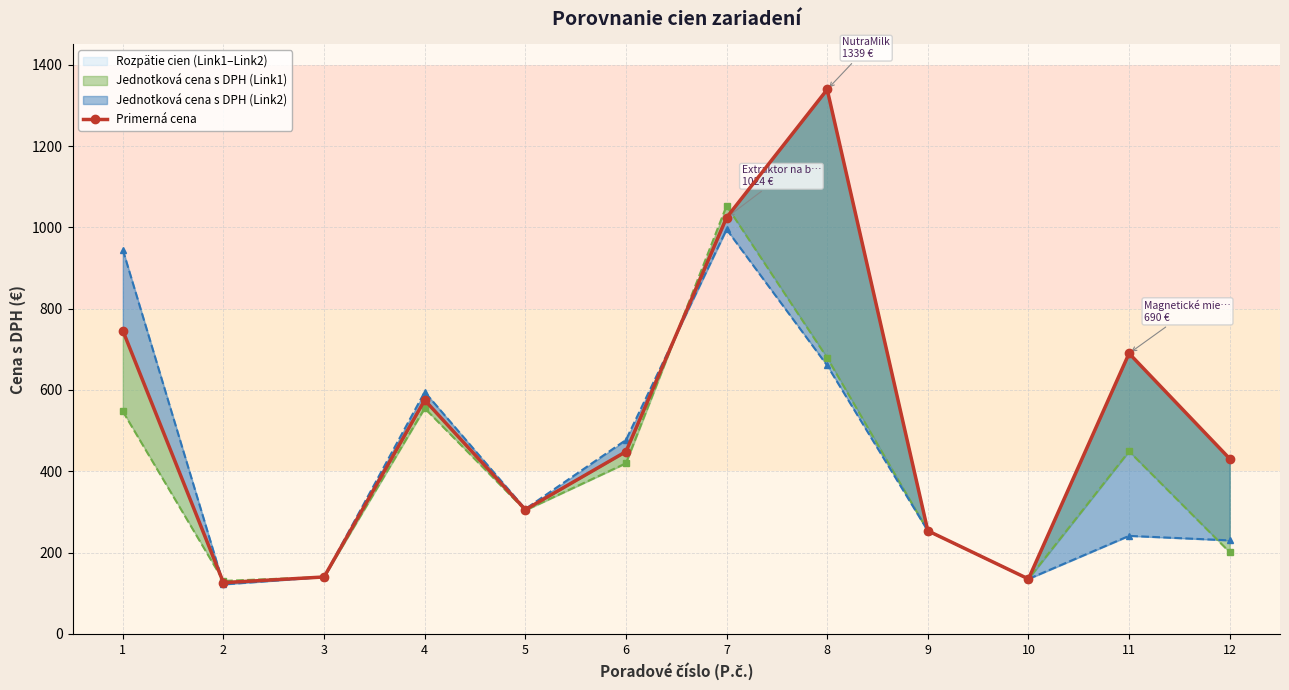

How many lines are shown in the chart?

1